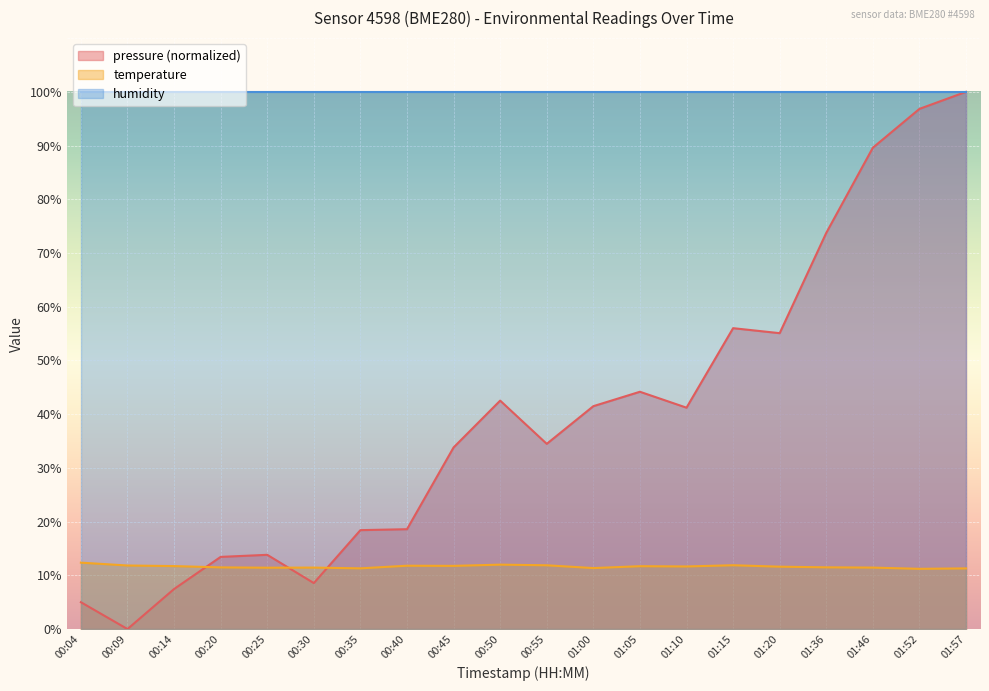

Where is the first local minimum for pressure?

00:09